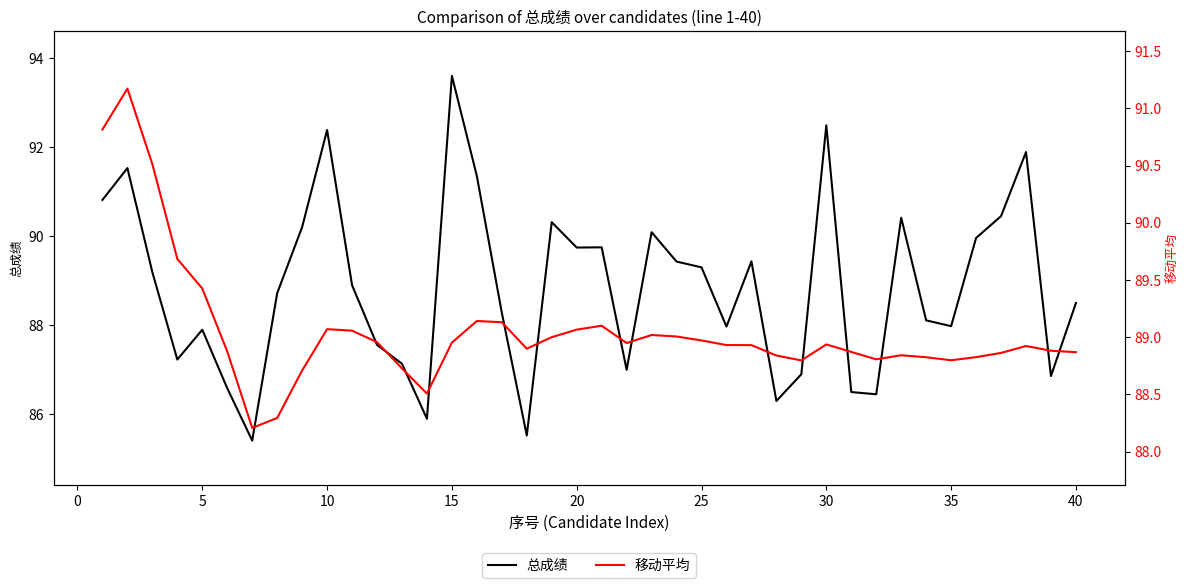

What is the lowest value of the 总成绩 series?

85.4